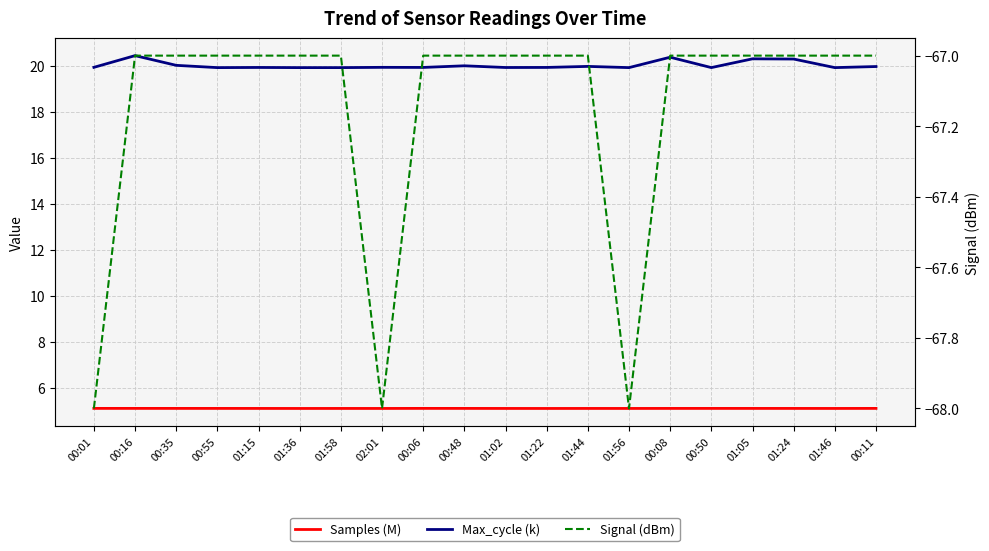

Which series has the largest range (max minus min)?

Signal (dBm)